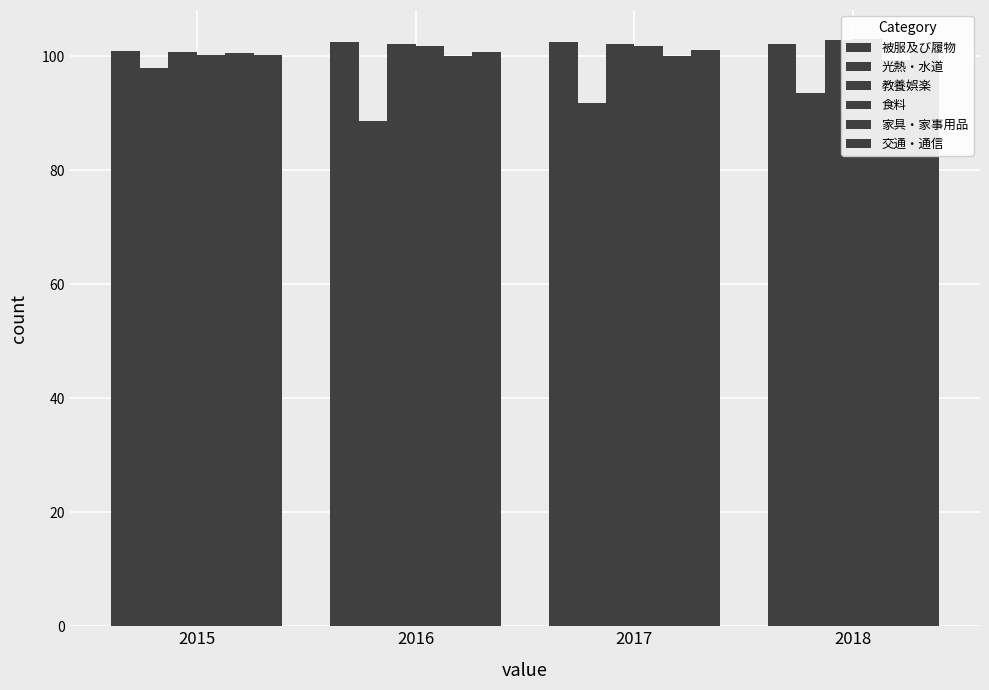

What is the spread (max minus min) of values at 2015?

3.0